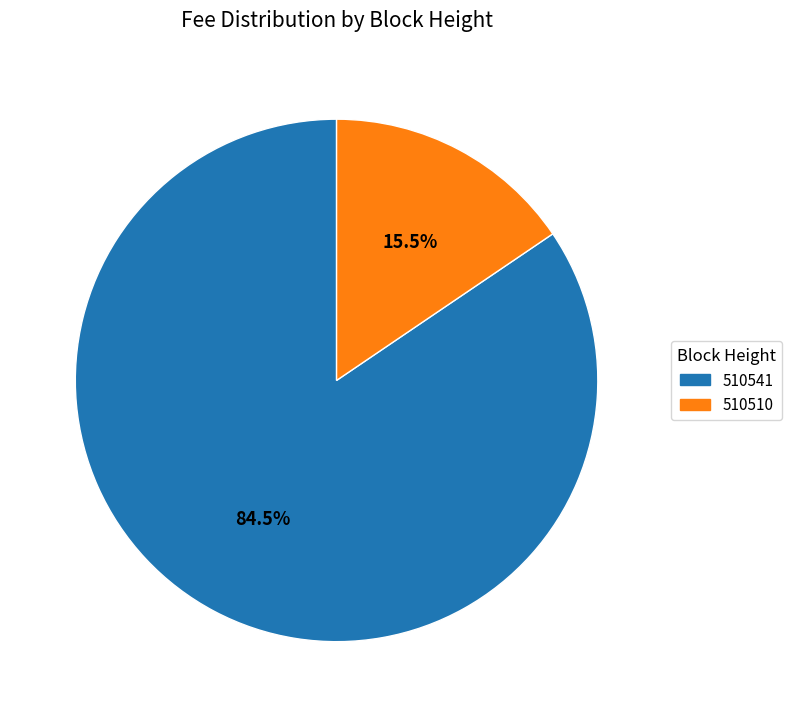

To the nearest percent, what is the combined percentage of 510541 and 510510?

100%